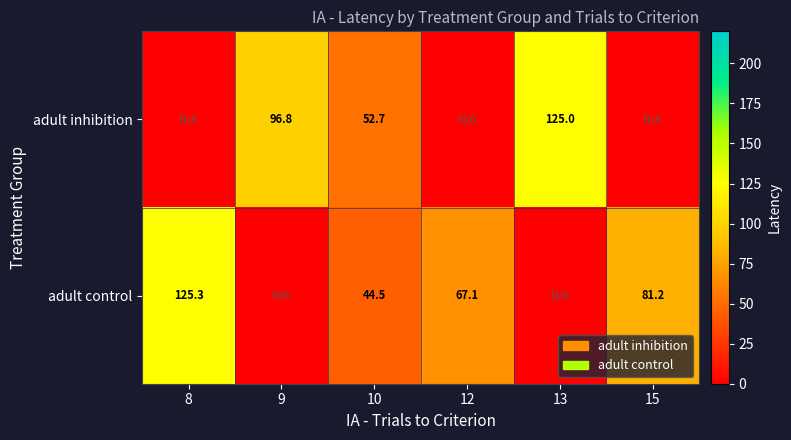

The value of adult control at 8 is 125.3. True or false?

True